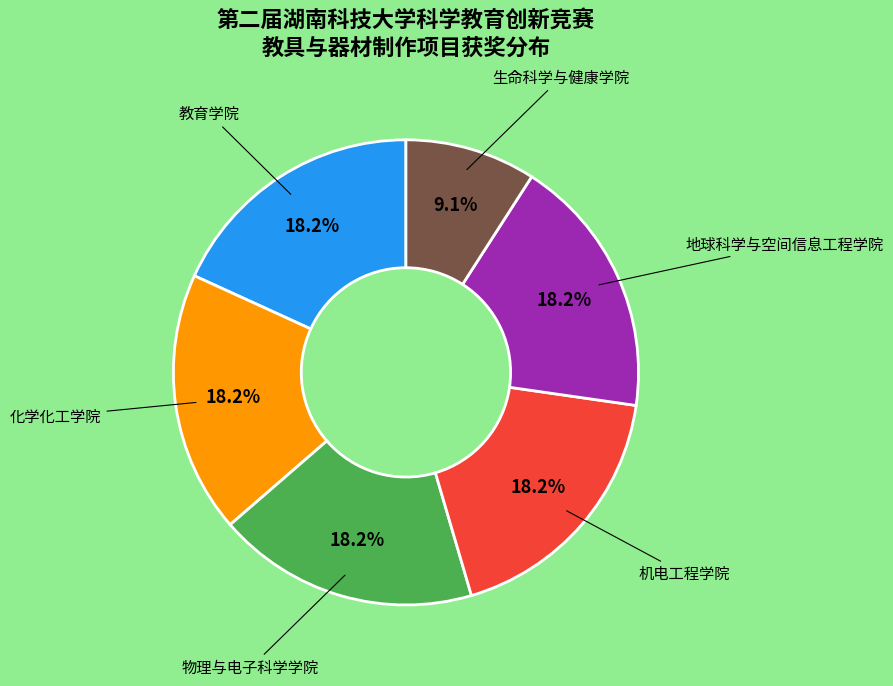

How many segments does this pie chart have?

6